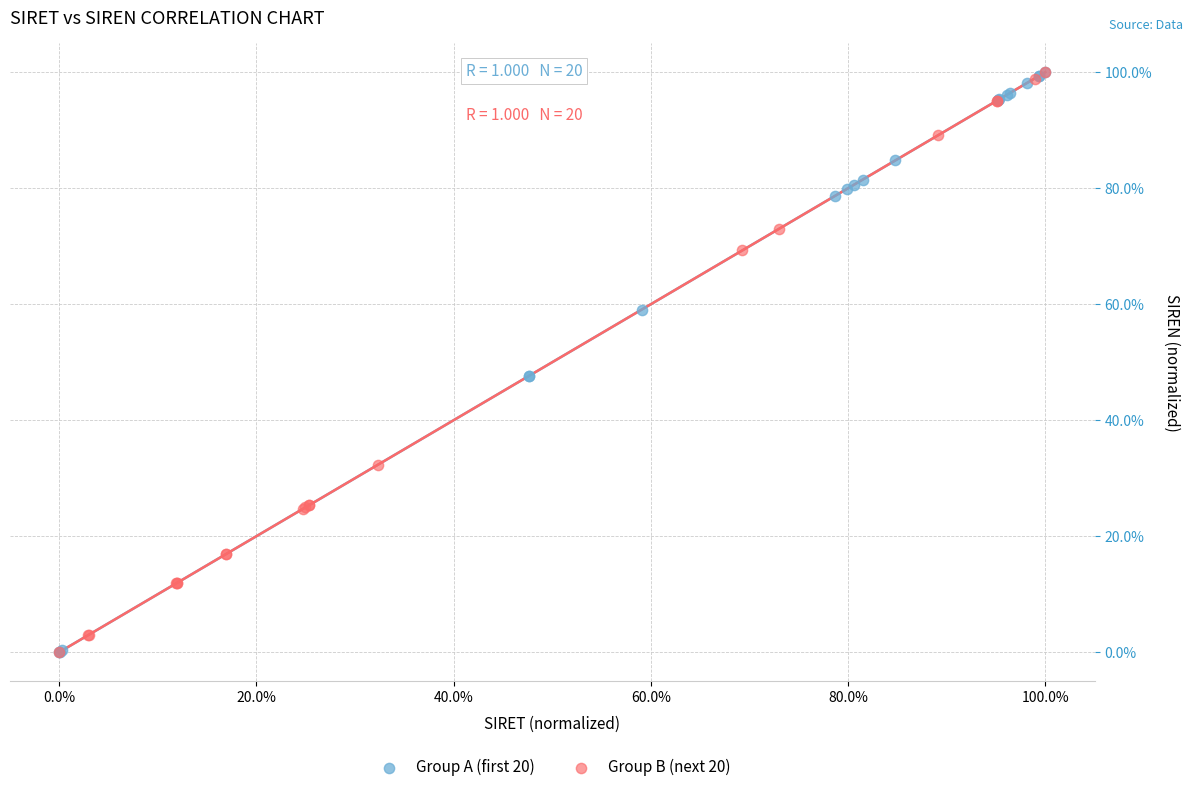

What are all the series names shown in the legend?

Group A (first 20), Group B (next 20)